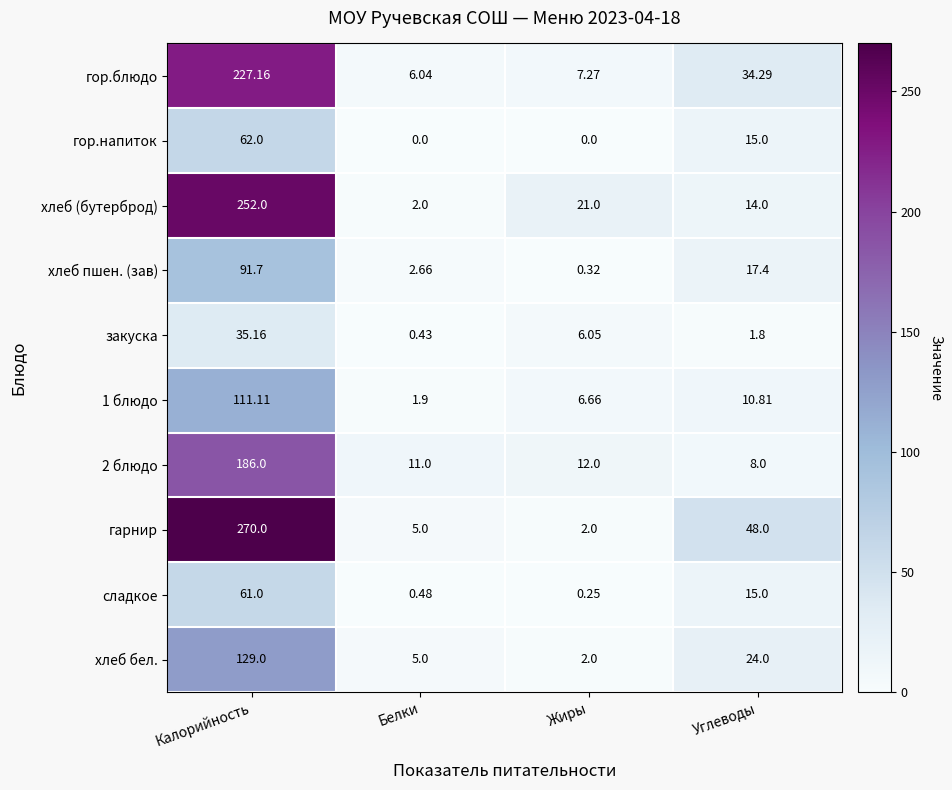

At which label does закуска reach its peak?

Калорийность